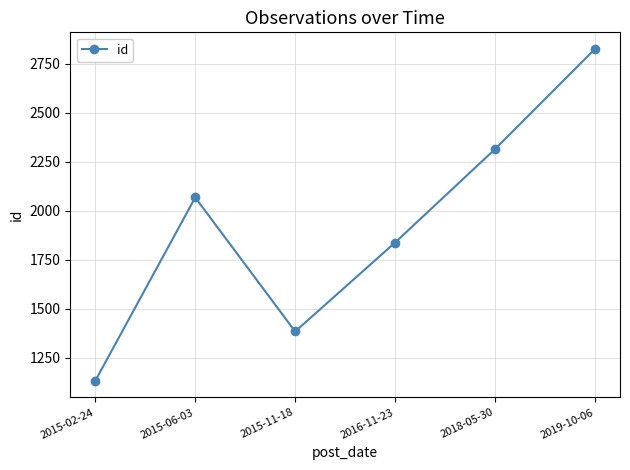

What is the maximum value shown in the chart?

2825